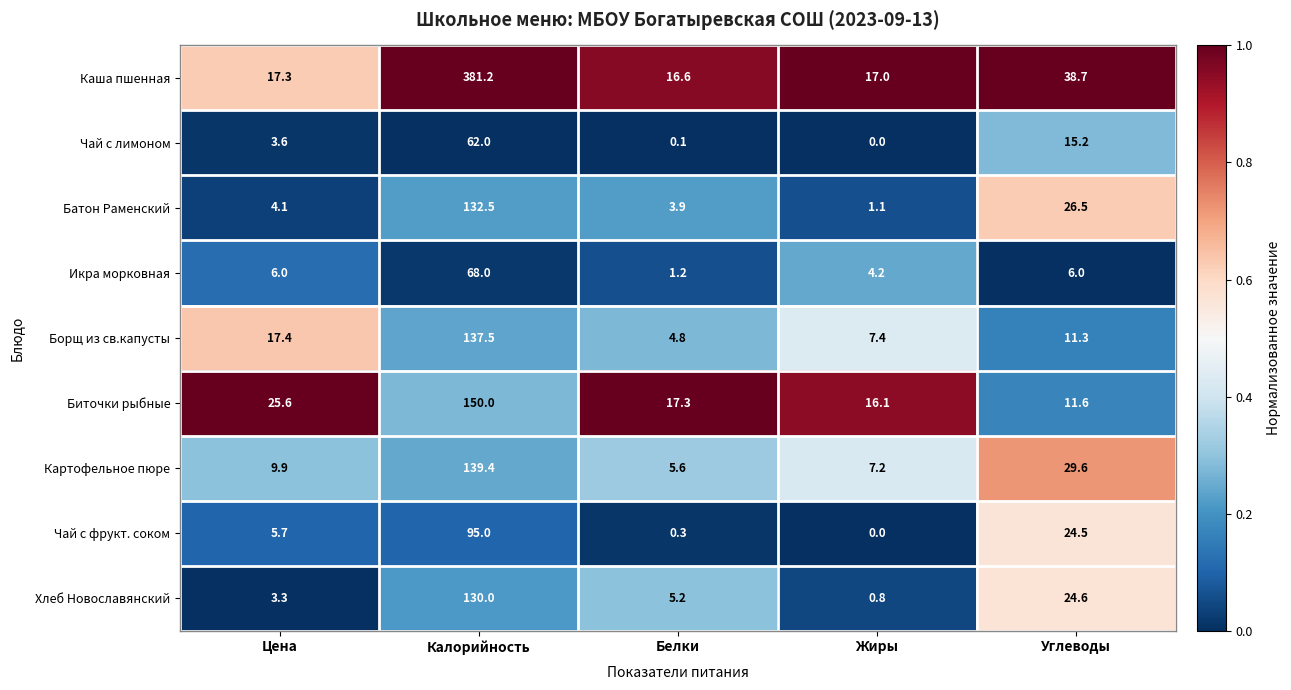

What is the difference between the maximum and minimum values in the Каша пшенная series?

364.6